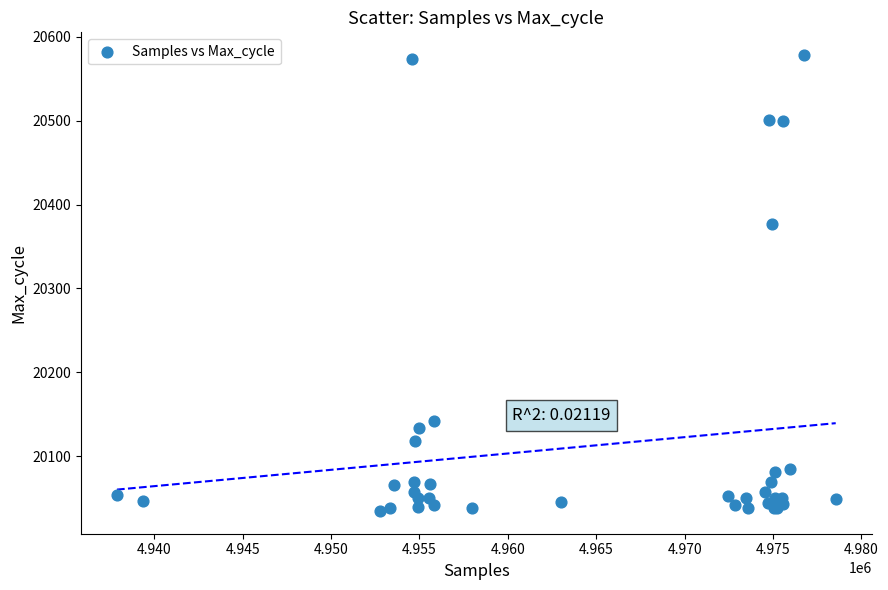

What Y value in the scatter plot is closest to 20306?

20377